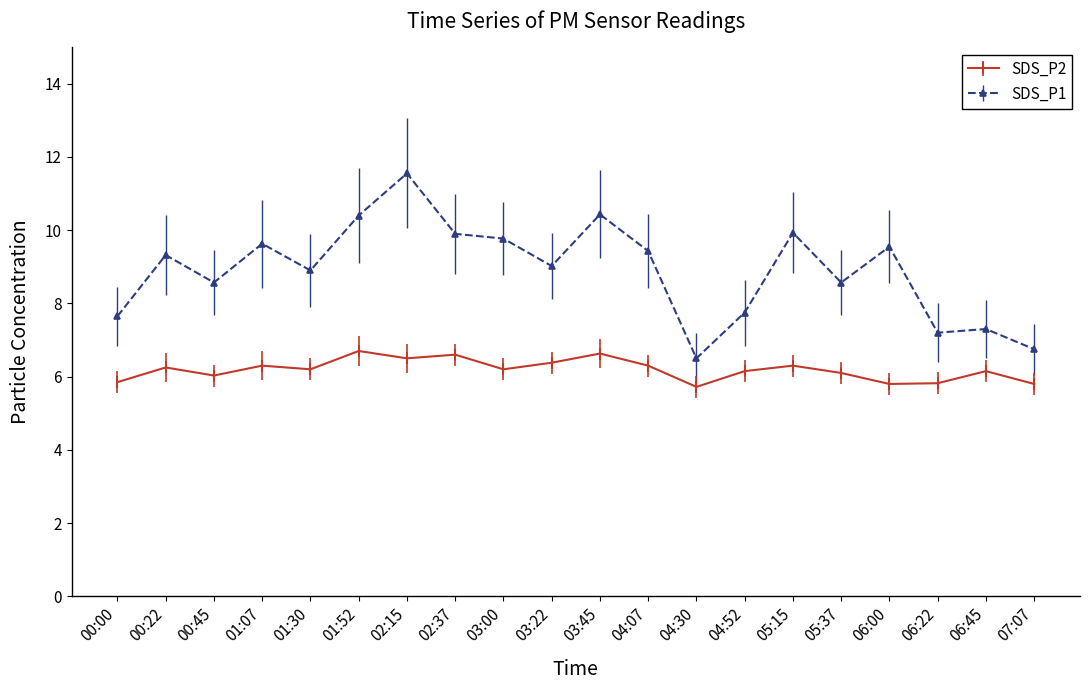

What is the total value across all series at 01:07?

15.9